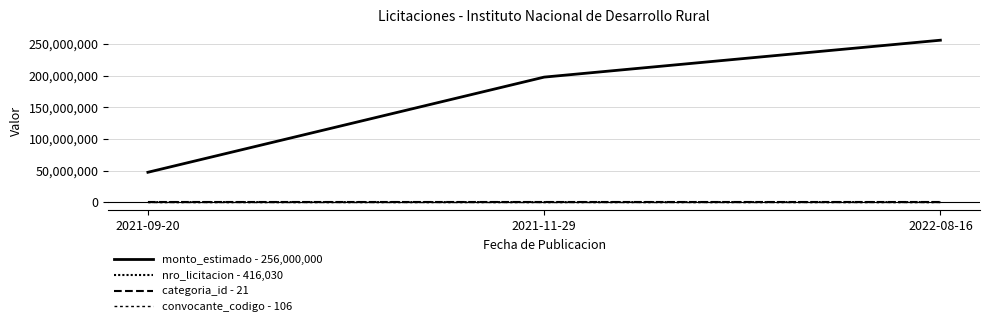

Reading right to left, list all the values displayed in this chart.

monto_estimado - 256,000,000: 2022-08-16=256000000	2021-11-29=197735950	2021-09-20=47500000
nro_licitacion - 416,030: 2022-08-16=416030	2021-11-29=403387	2021-09-20=399619
categoria_id - 21: 2022-08-16=21	2021-11-29=21	2021-09-20=21
convocante_codigo - 106: 2022-08-16=106	2021-11-29=106	2021-09-20=106